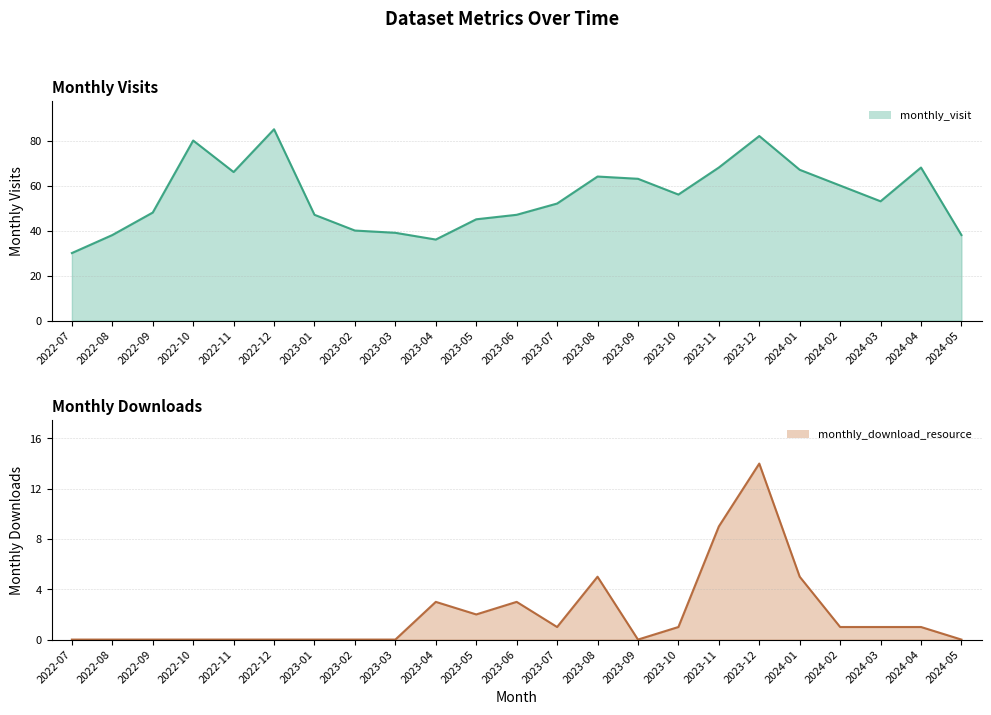

In monthly_download_resource line, how many points are lower than both neighbors (excluding endpoints)?

3